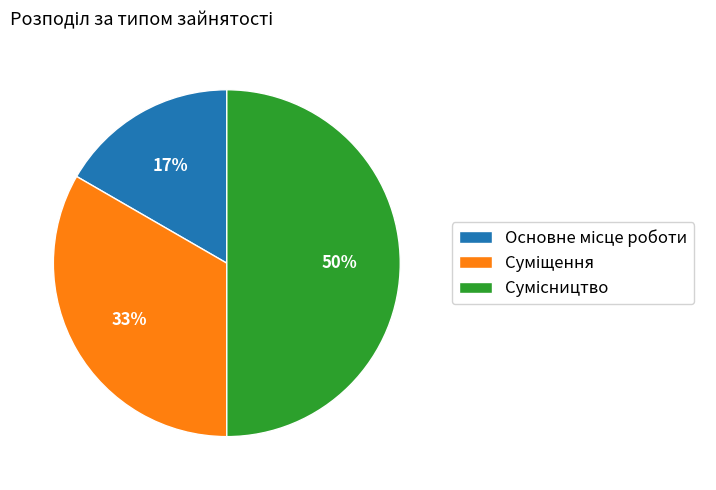

To the nearest percent, what is the average slice percentage?

33%